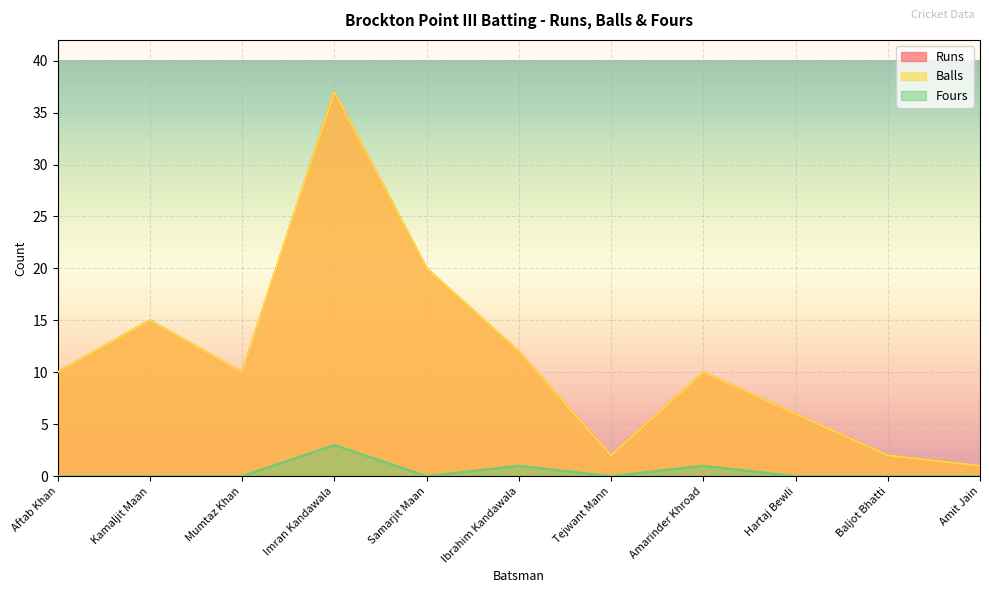

Between Imran Kandawala and Ibrahim Kandawala, which is larger?

Imran Kandawala